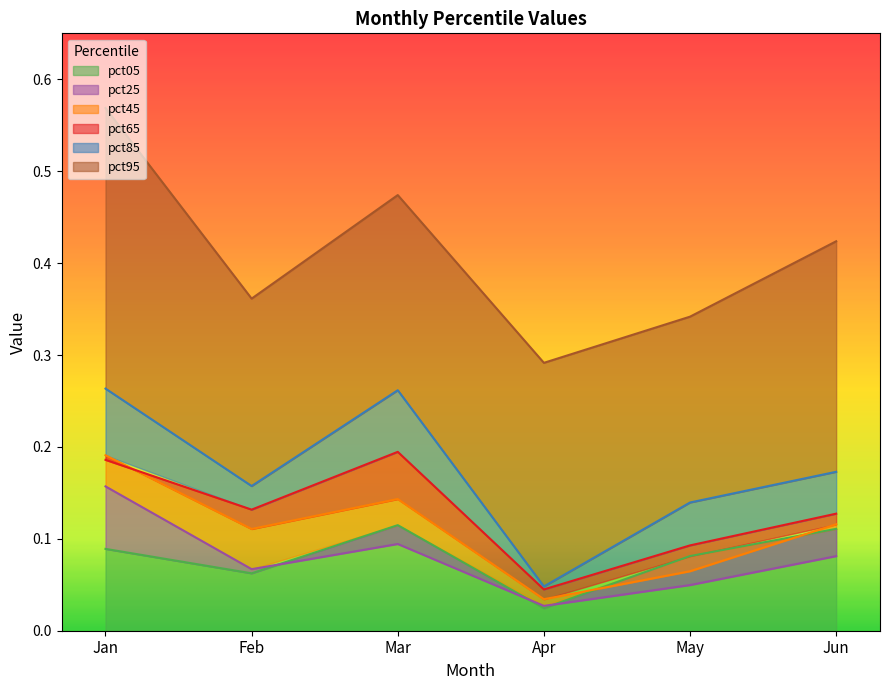

True or false: pct45 and pct85 intersect in this chart.

False